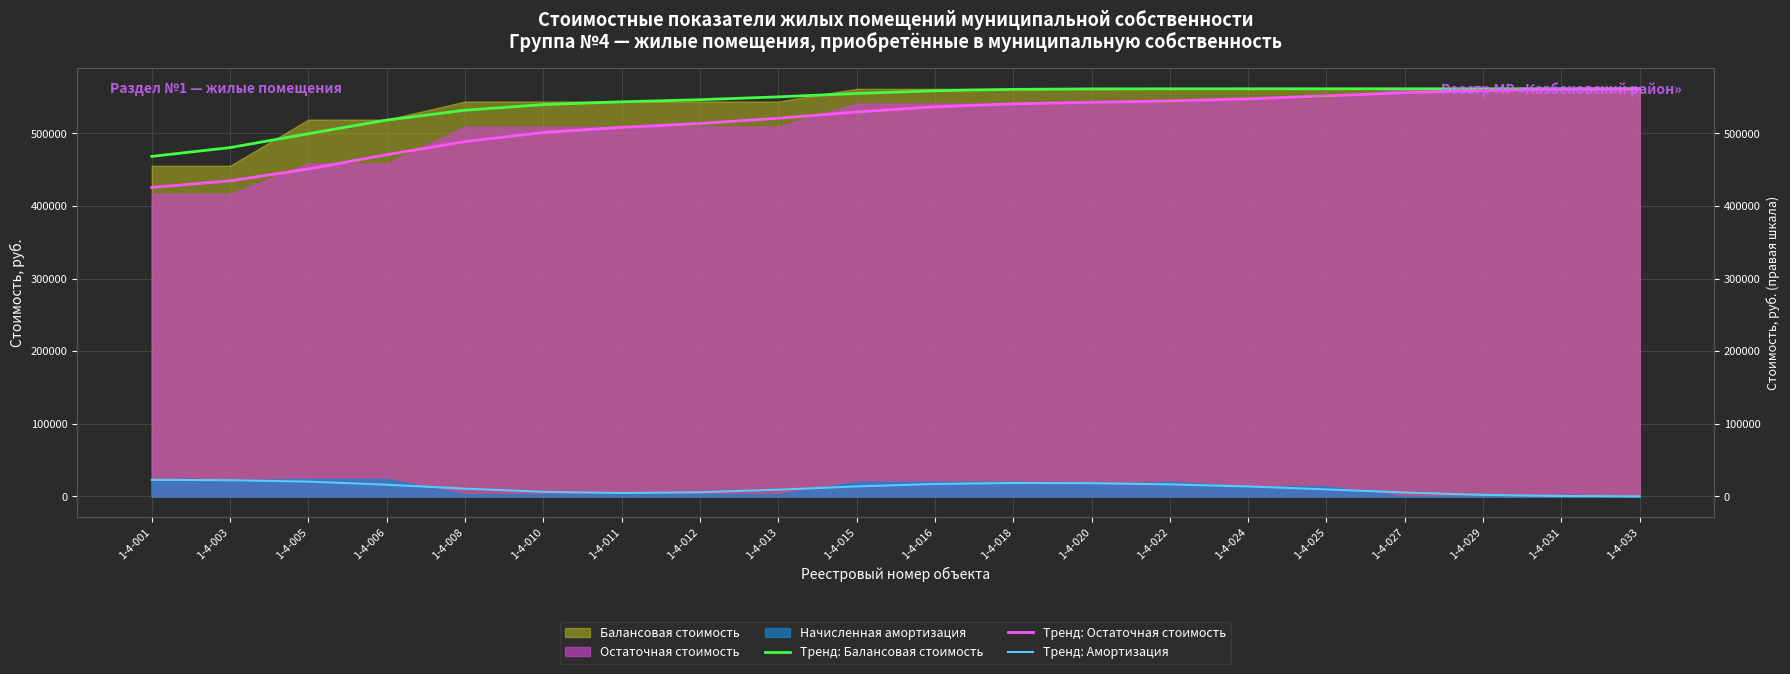

What is the value of the Тренд: Балансовая стоимость point at the 11th from the left?

558663.6